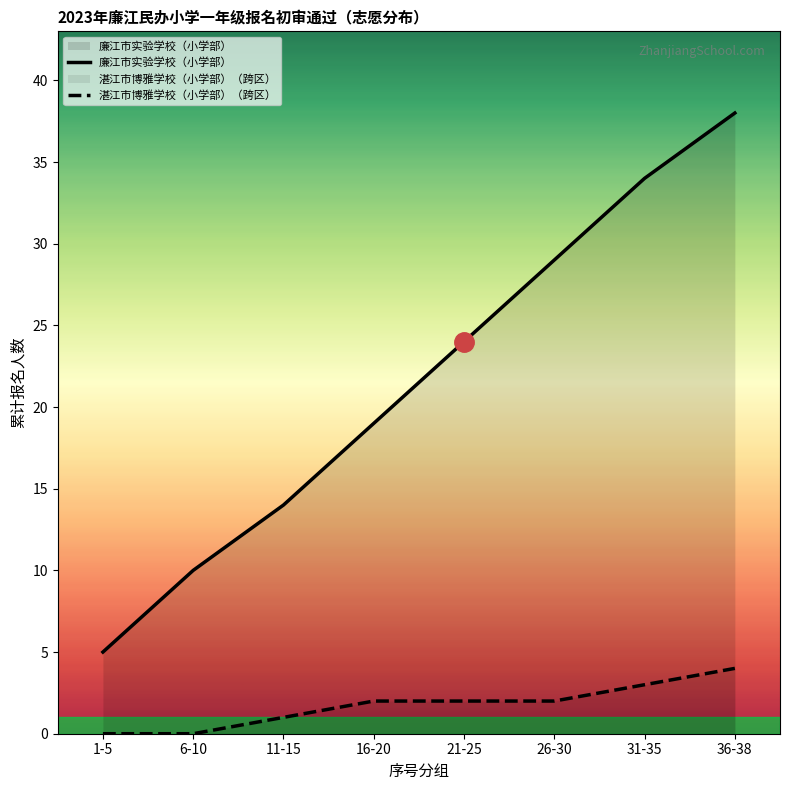

What is the difference between the maximum and minimum values in the 湛江市博雅学校（小学部）（跨区） series?

4